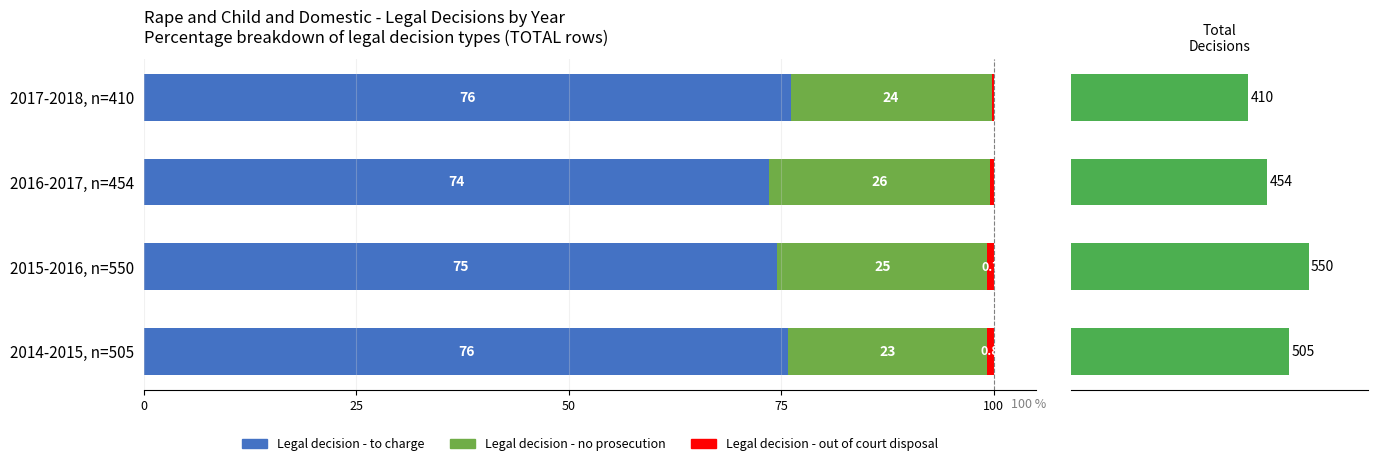

Are the bars grouped side by side (vs. stacked)?

Yes